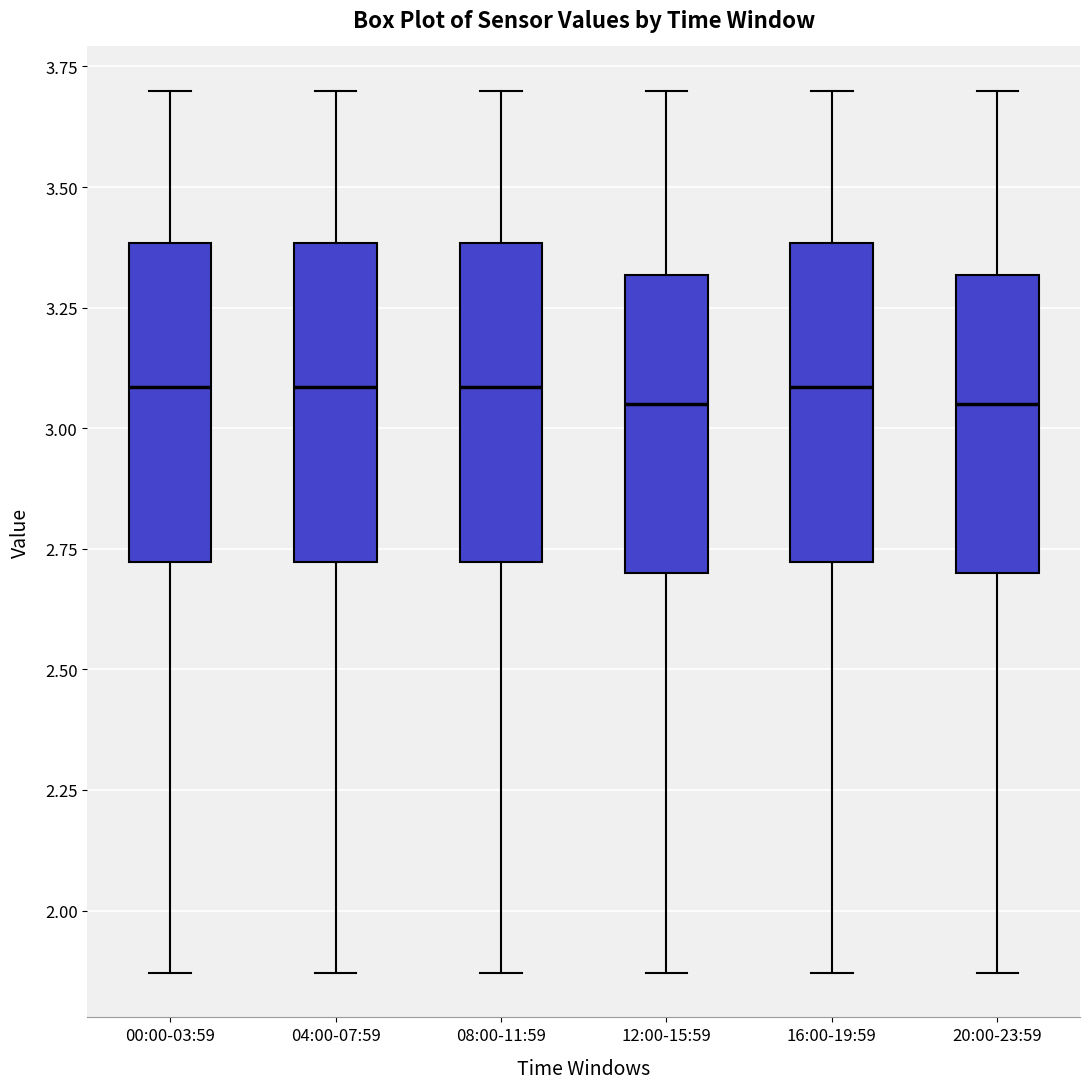

Reading left to right, transcribe this box plot: for each box, give where its median line is, the range the box spans, and where its two whiskers end, as read against the y-axis. The values are not printed on the chart, so give them approximately, as read against the axis.

00:00-03:59: median 3.10, box 2.70 to 3.40, whiskers 1.85 to 3.70
04:00-07:59: median 3.10, box 2.70 to 3.40, whiskers 1.85 to 3.70
08:00-11:59: median 3.10, box 2.70 to 3.40, whiskers 1.85 to 3.70
12:00-15:59: median 3.05, box 2.70 to 3.30, whiskers 1.85 to 3.70
16:00-19:59: median 3.10, box 2.70 to 3.40, whiskers 1.85 to 3.70
20:00-23:59: median 3.05, box 2.70 to 3.30, whiskers 1.85 to 3.70